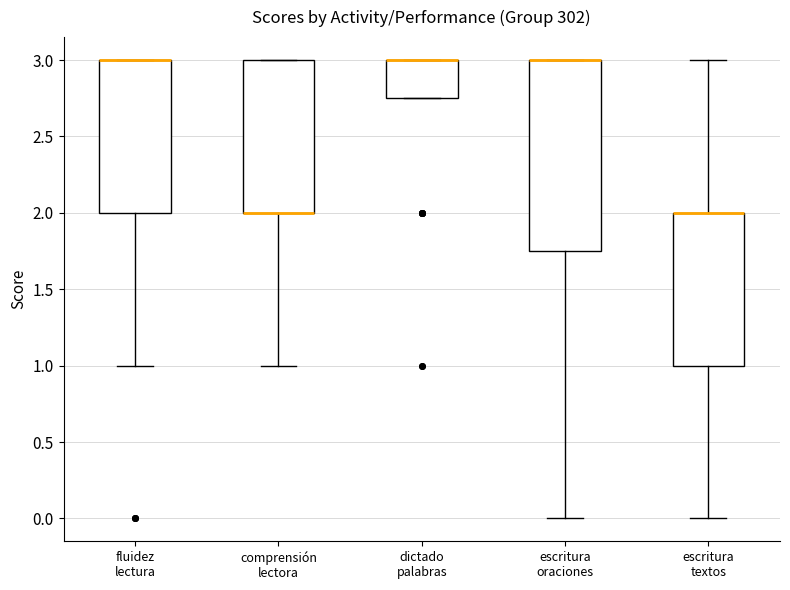

Reading left to right, read every box against the y-axis: the position of its median line, the range the box covers, and the ends of its whiskers. The values are not printed on the chart, so give them approximately, as read against the axis.

fluidez lectura: median 3.00 (drawn on the box's upper edge), box 2.00 to 3.00, whiskers 1.00 to 3.00
comprensión lectora: median 2.00 (drawn on the box's lower edge), box 2.00 to 3.00, whiskers 1.00 to 3.00
dictado palabras: median 3.00 (drawn on the box's upper edge), box 2.75 to 3.00, whiskers 2.75 to 3.00
escritura oraciones: median 3.00 (drawn on the box's upper edge), box 1.75 to 3.00, whiskers 0.00 to 3.00
escritura textos: median 2.00 (drawn on the box's upper edge), box 1.00 to 2.00, whiskers 0.00 to 3.00